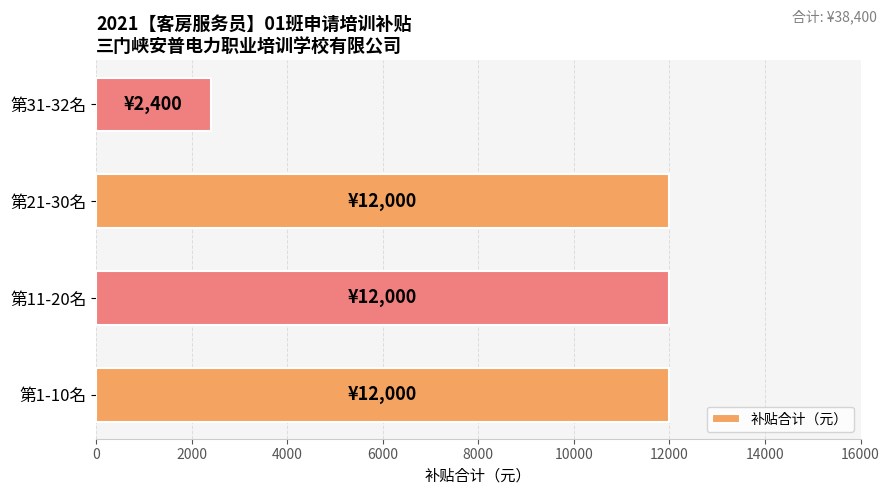

What is the greatest value displayed?

12000